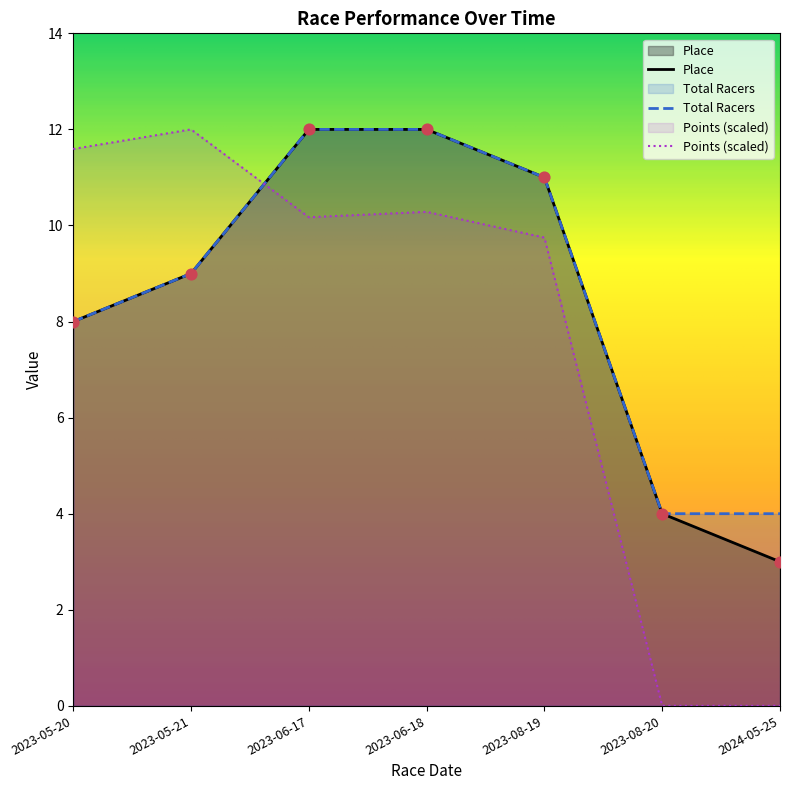

Which series reaches the minimum Y coordinate?

Points